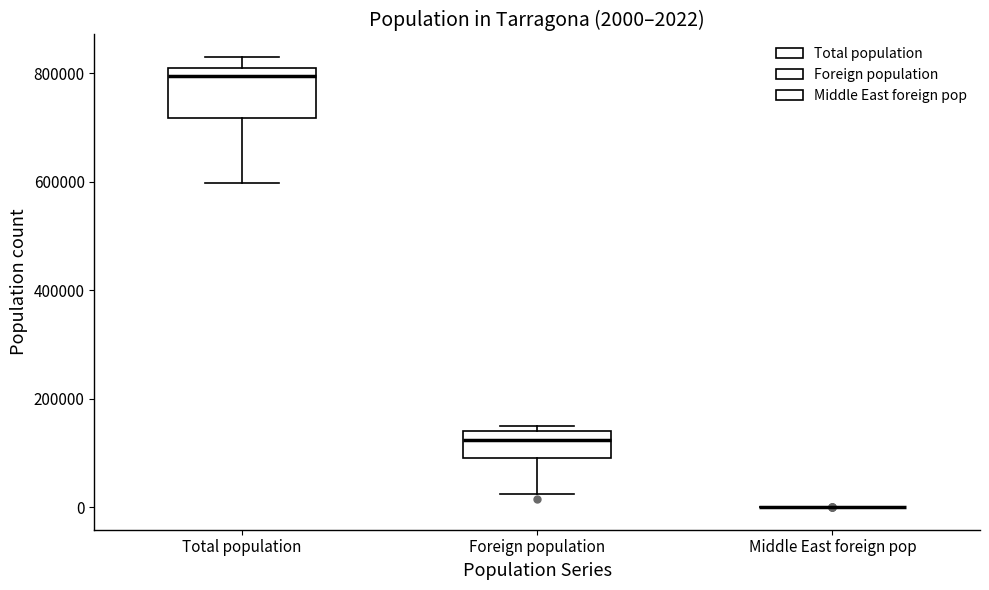

Which box is the tallest, from its lower edge to its upper edge?

Total population